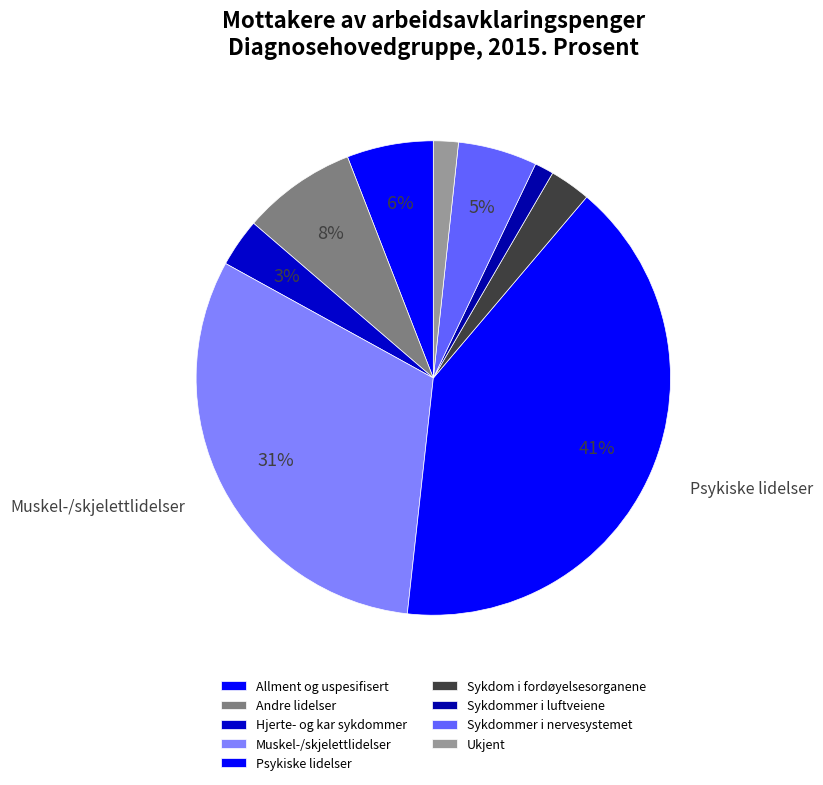

To the nearest percent, what portion does Andre lidelser represent?

8%